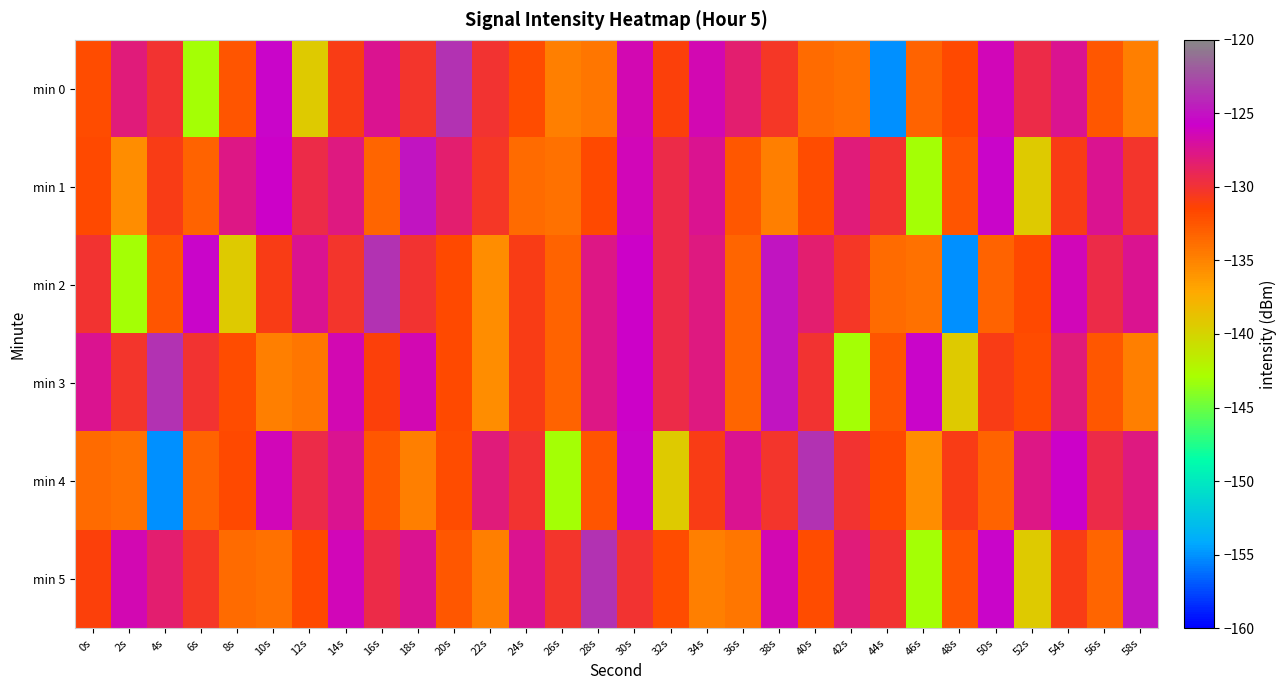

Which has a higher value, 48s or 40s?

48s